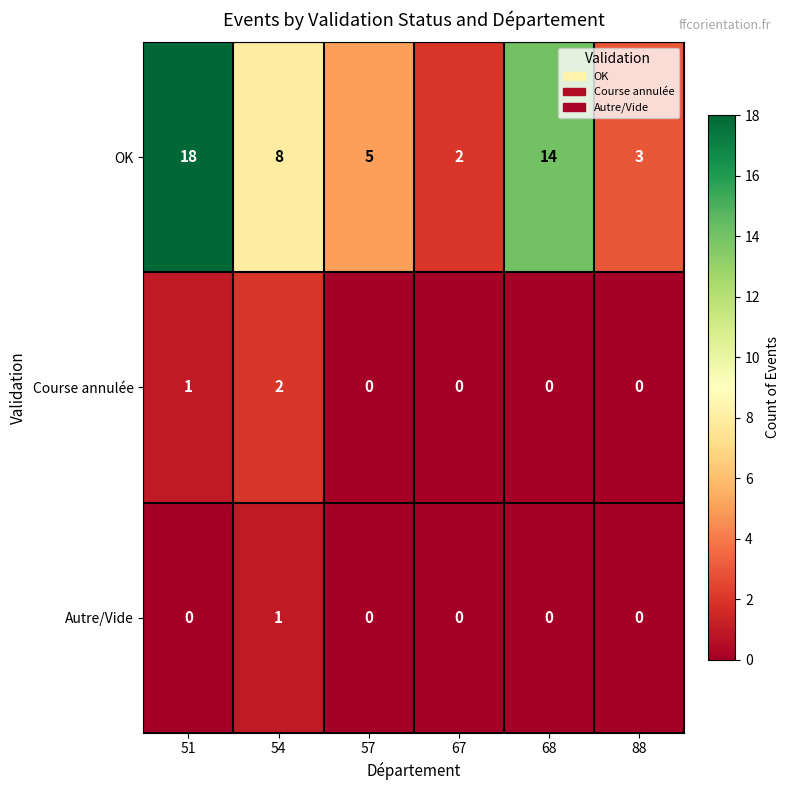

Reading left to right, extract all data points from this chart.

OK: 18	8	5	2	14	3
Course annulée: 1	2	0	0	0	0
Autre/Vide: 0	1	0	0	0	0